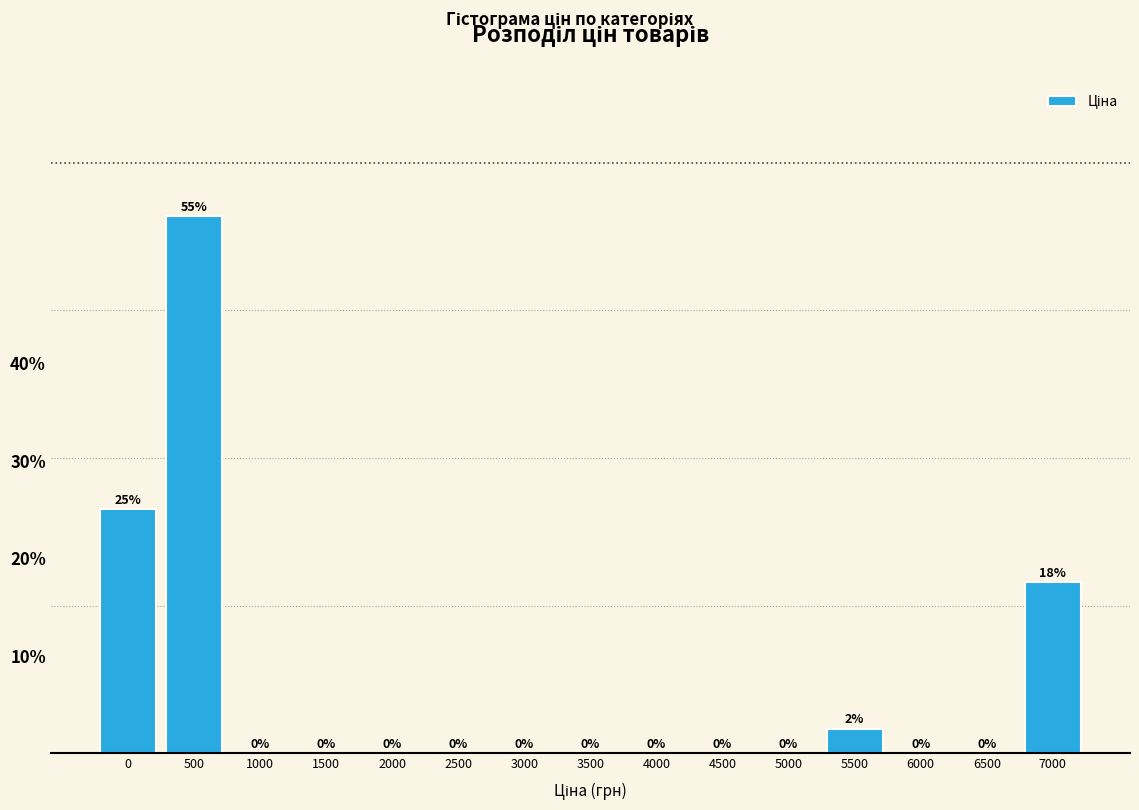

What is the change in value from 0 to 2500?

-25.0